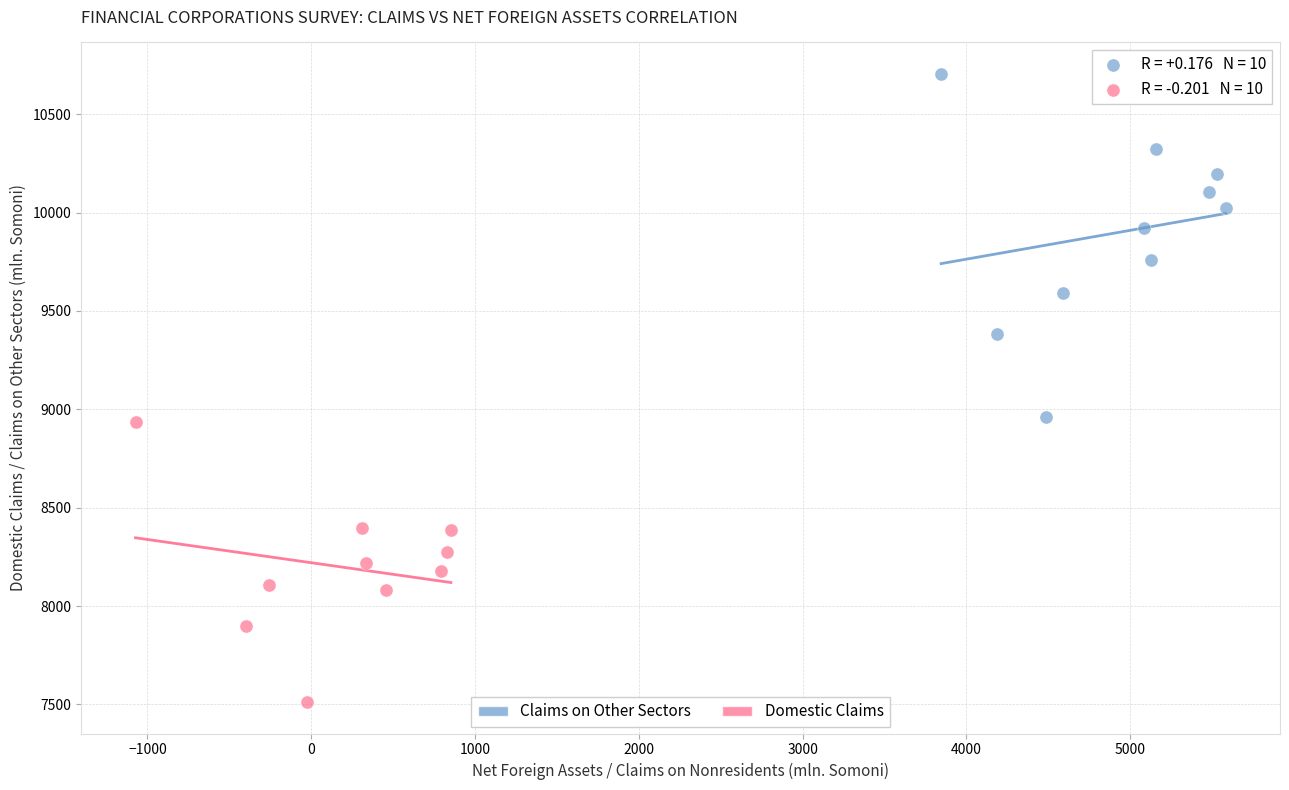

Which series contains the lowest Y value?

Domestic Claims